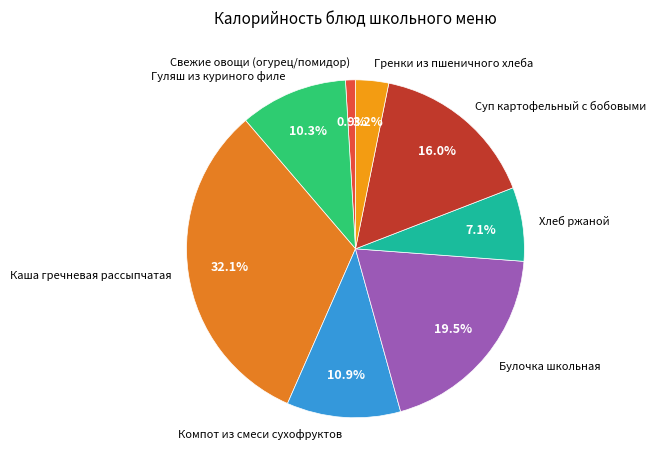

To the nearest percent, what is the difference between the largest and smallest slice percentages?

31%